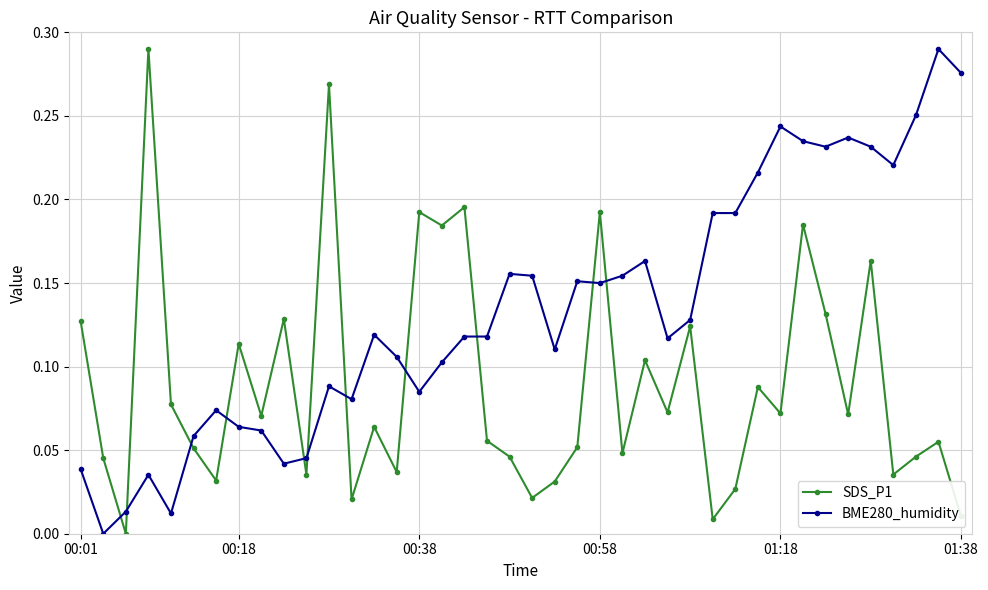

Rank the series by their average value, from lowest to highest.

SDS_P1, BME280_humidity